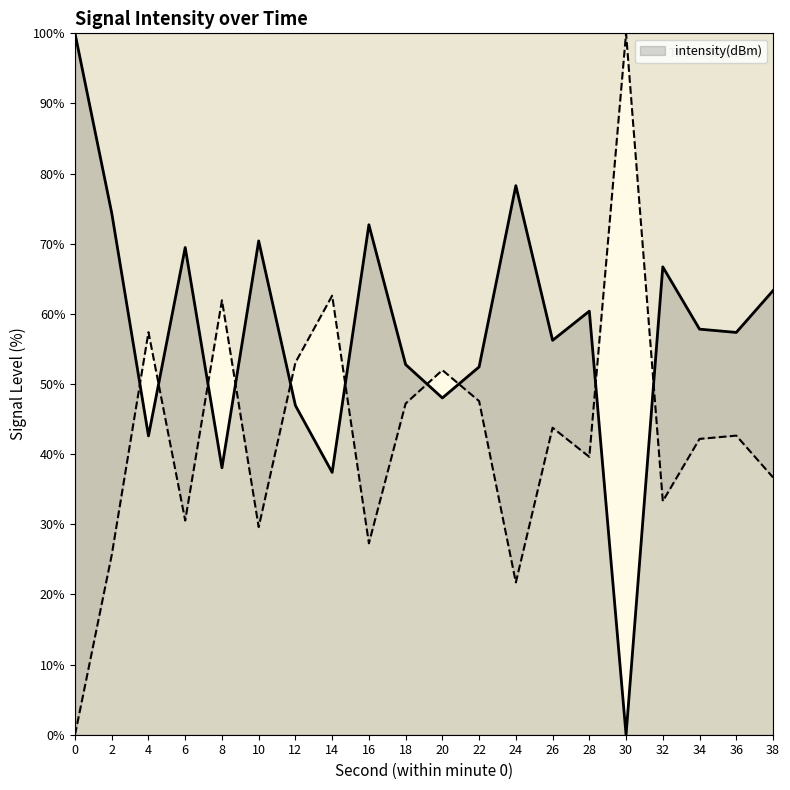

True or false: the data shows 34.2 at 18.

False